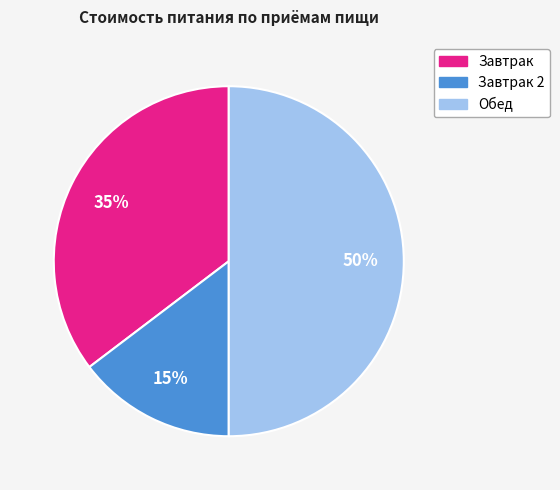

To the nearest percent, what is the difference between the largest and smallest slice percentages?

35%